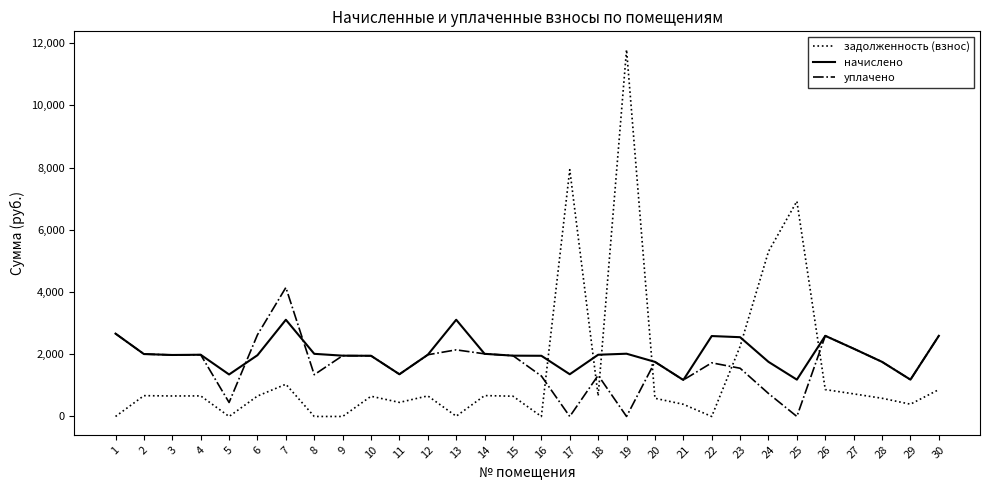

How many distinct data groups are displayed?

3